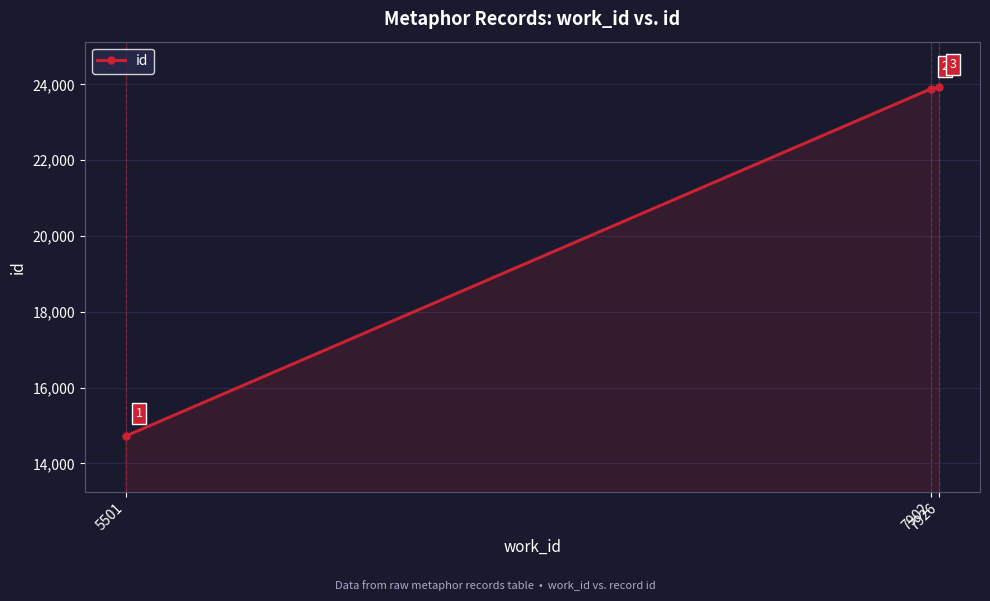

Reading right to left, extract all data points from this chart.

7926=23929	7902=23884	5501=14721